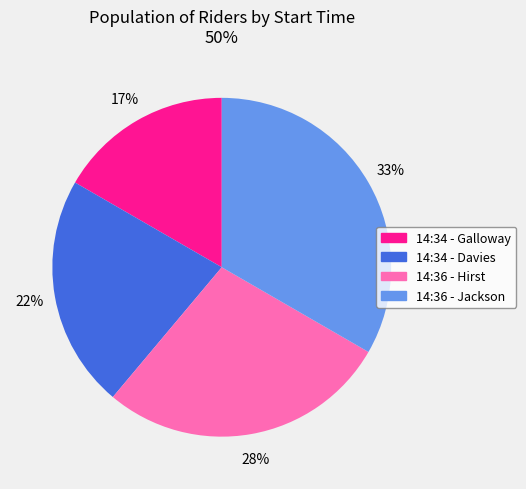

Is there any slice that represents more than half of the pie?

No